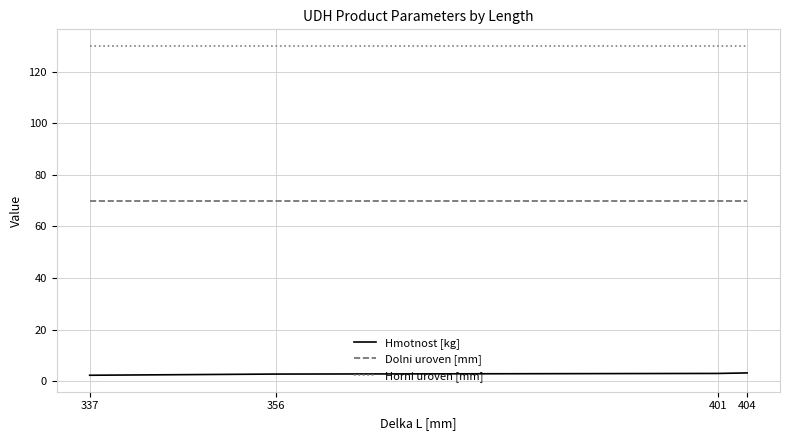

Does the chart display data point markers on the line(s)?

No